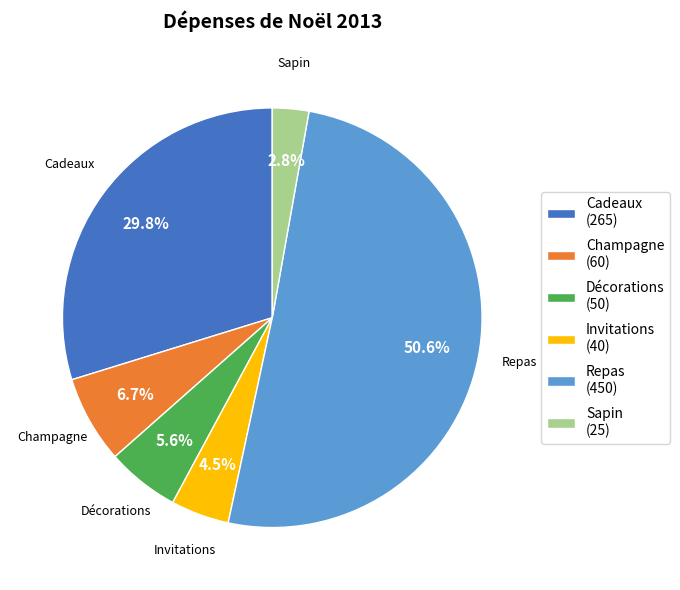

Approximately how many times larger is the value at Sapin (25) compared to Invitations (40)?

0.6